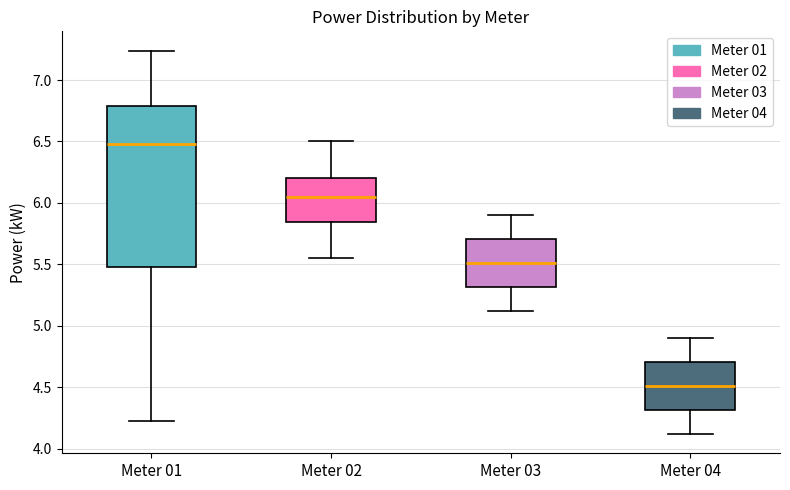

Which box's median line is the highest?

Meter 01